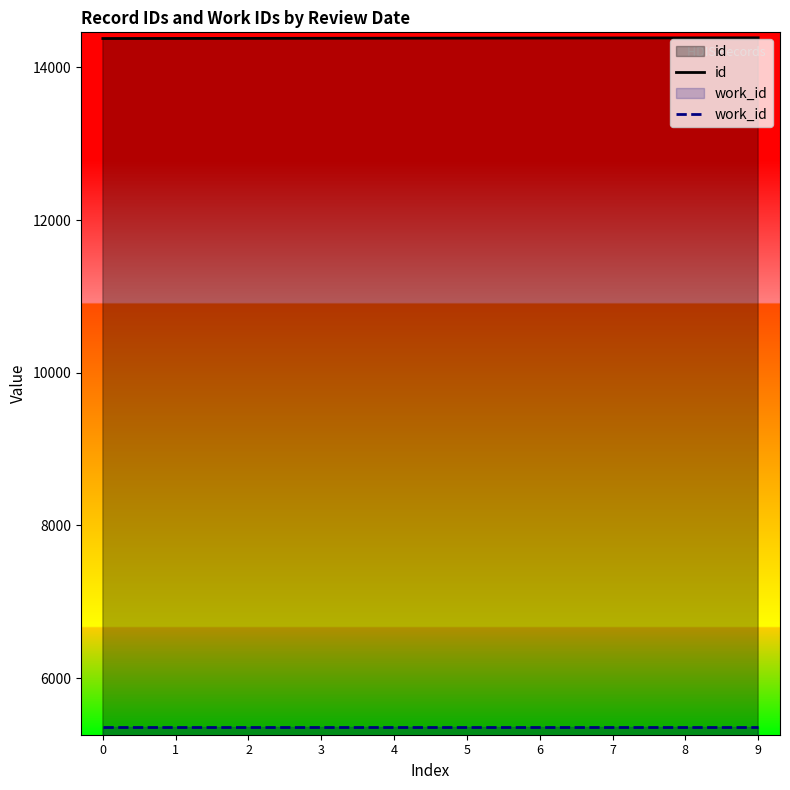

At which label is id closest to 14383?

4